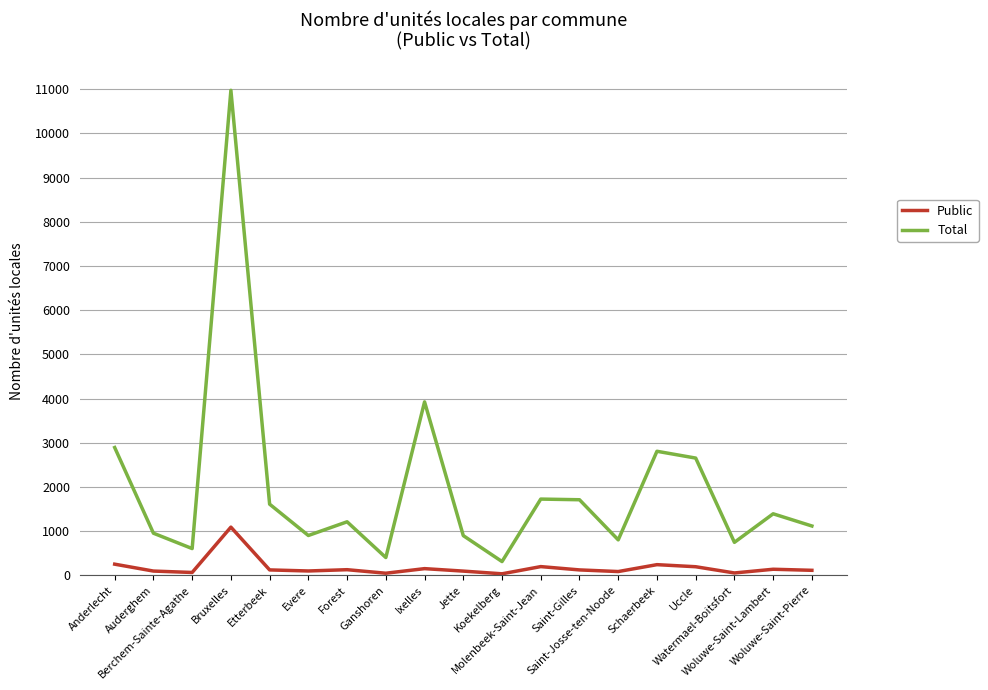

Does the chart have visible grid lines?

Yes